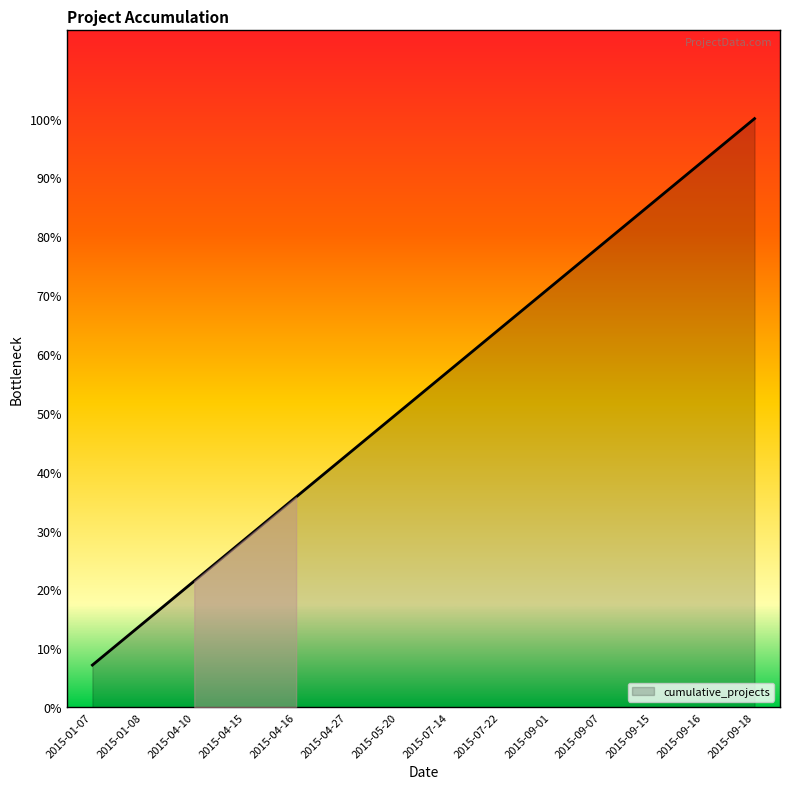

Rank the categories by value from lowest to highest.

2015-01-07, 2015-01-08, 2015-04-10, 2015-04-15, 2015-04-16, 2015-04-27, 2015-05-20, 2015-07-14, 2015-07-22, 2015-09-01, 2015-09-07, 2015-09-15, 2015-09-16, 2015-09-18